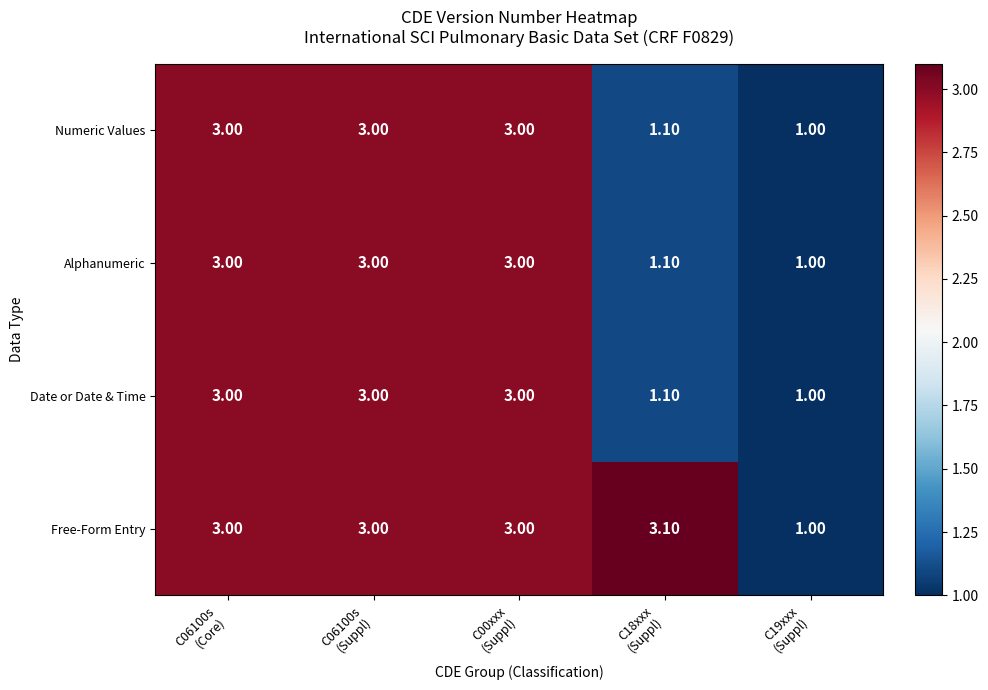

Which series has the largest total across all categories?

Free-Form Entry